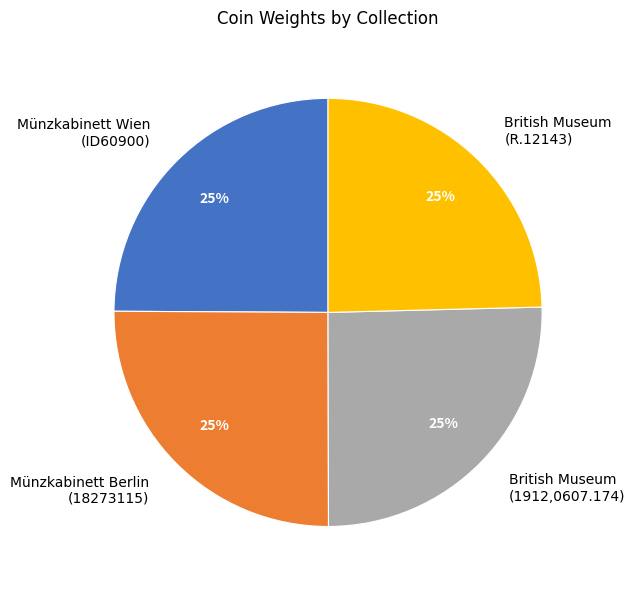

To the nearest percent, what is the average slice percentage?

25%